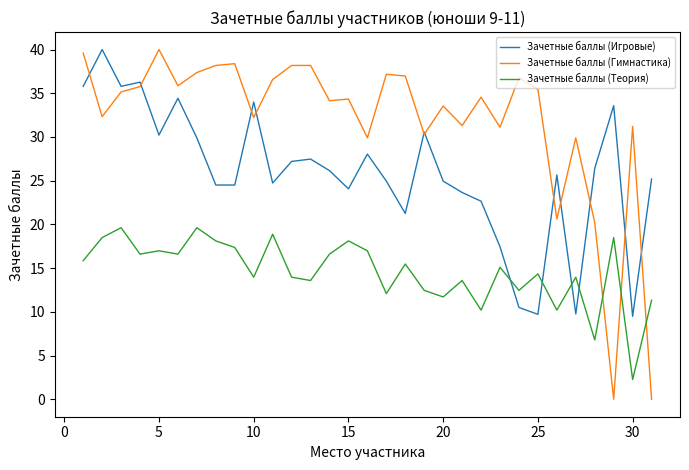

Rank the series by their average value, from highest to lowest.

Зачетные баллы (Гимнастика), Зачетные баллы (Игровые), Зачетные баллы (Теория)